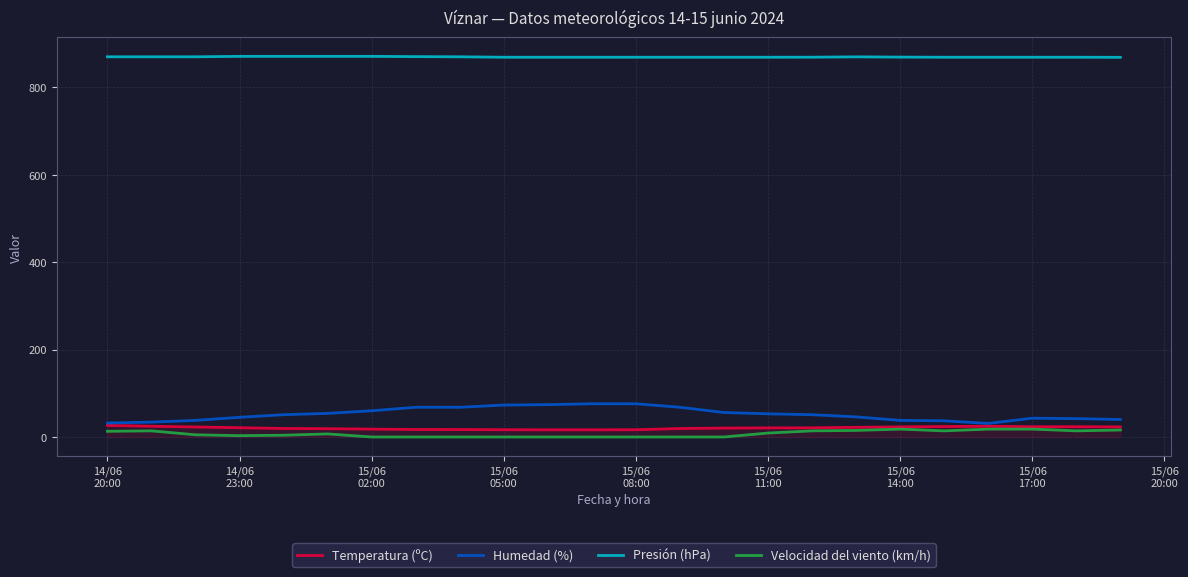

What is the average value of the Velocidad del viento (km/h) series?

7.6